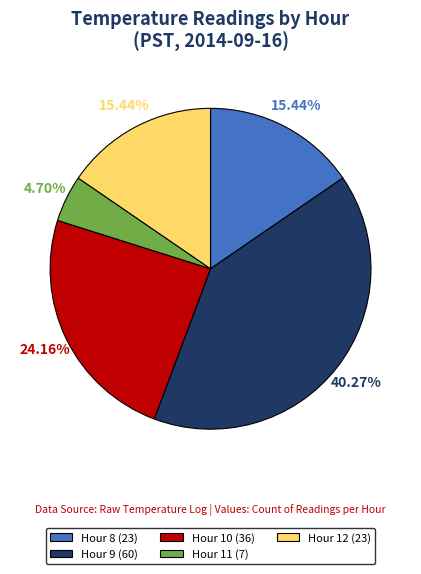

What is the smallest slice in the pie chart?

Hour 11